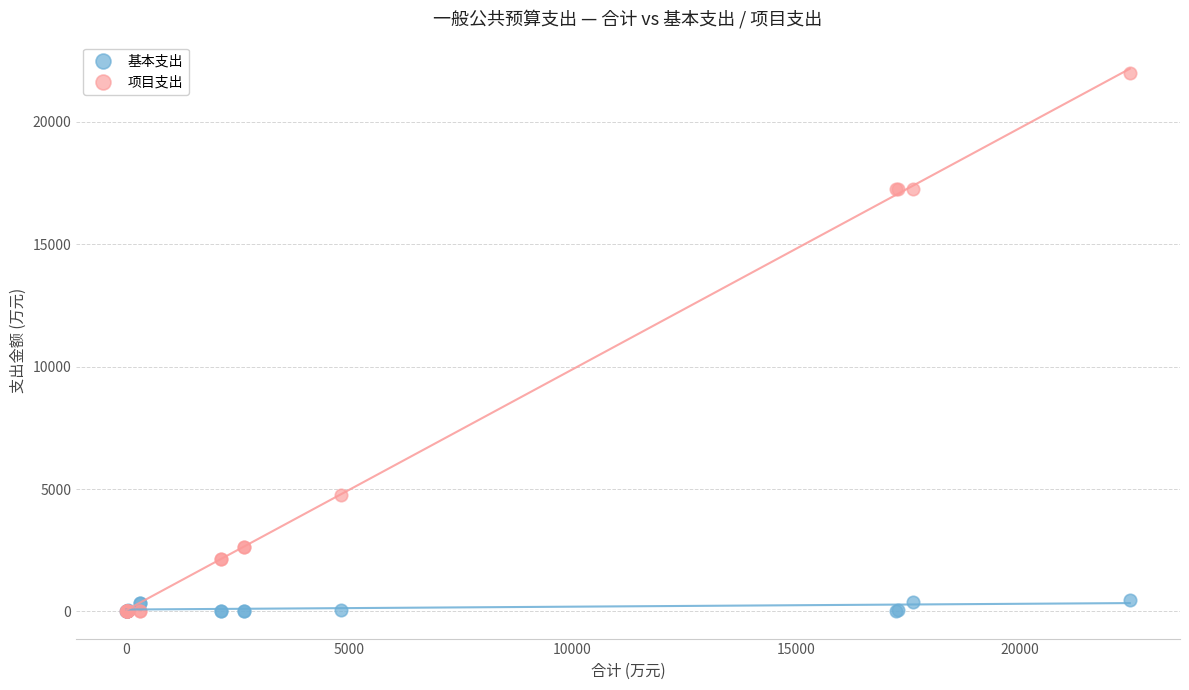

Which series reaches the maximum Y coordinate?

项目支出